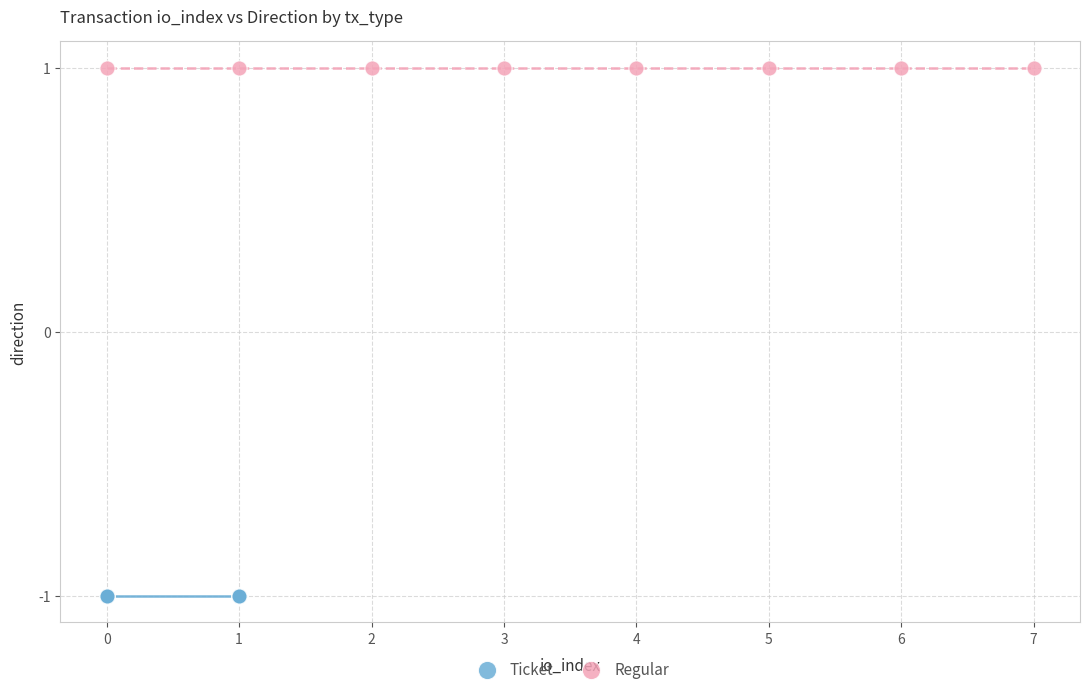

Which series reaches the minimum Y coordinate?

Ticket